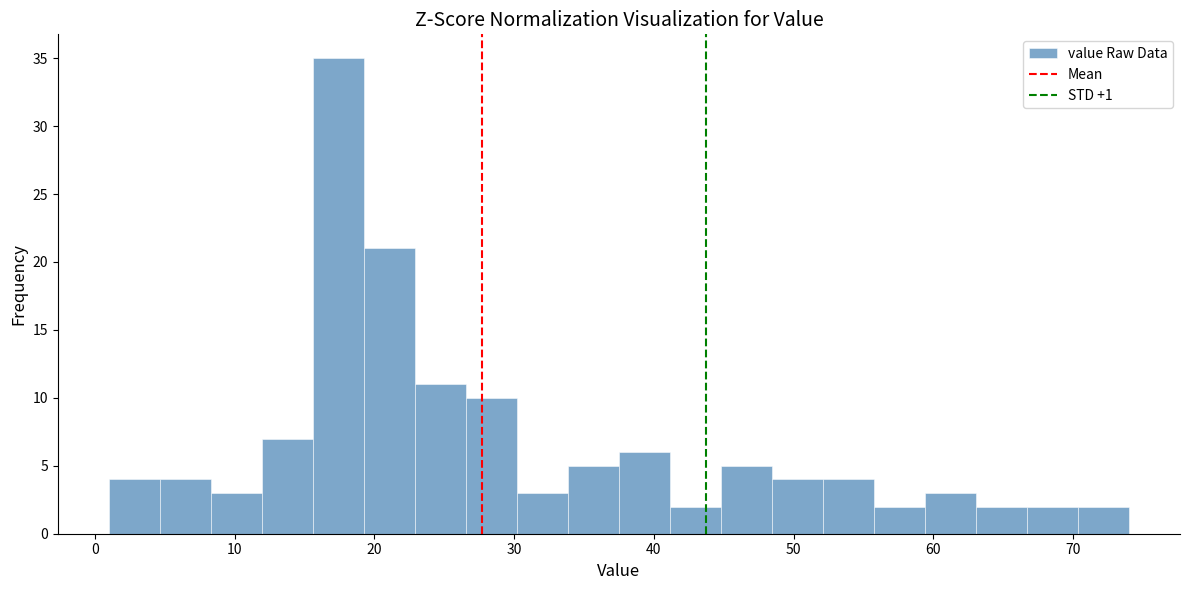

Around what value on the x-axis is the tallest bar? Give the approximate position of its centre, as read against the axis.

17